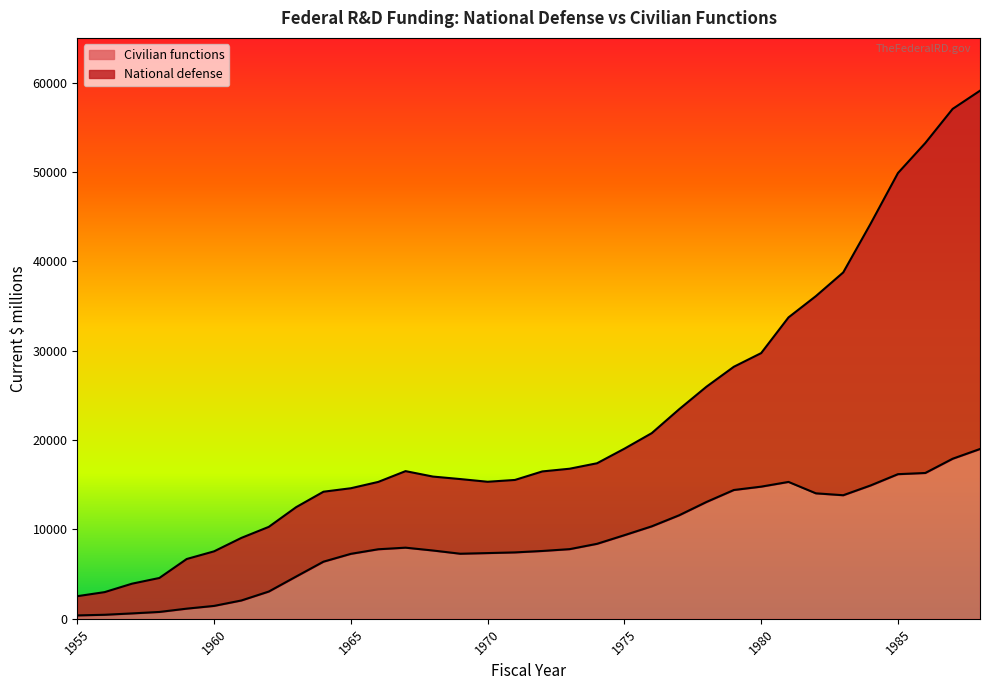

The Civilian functions series shows 4426 at 1969. True or false?

False